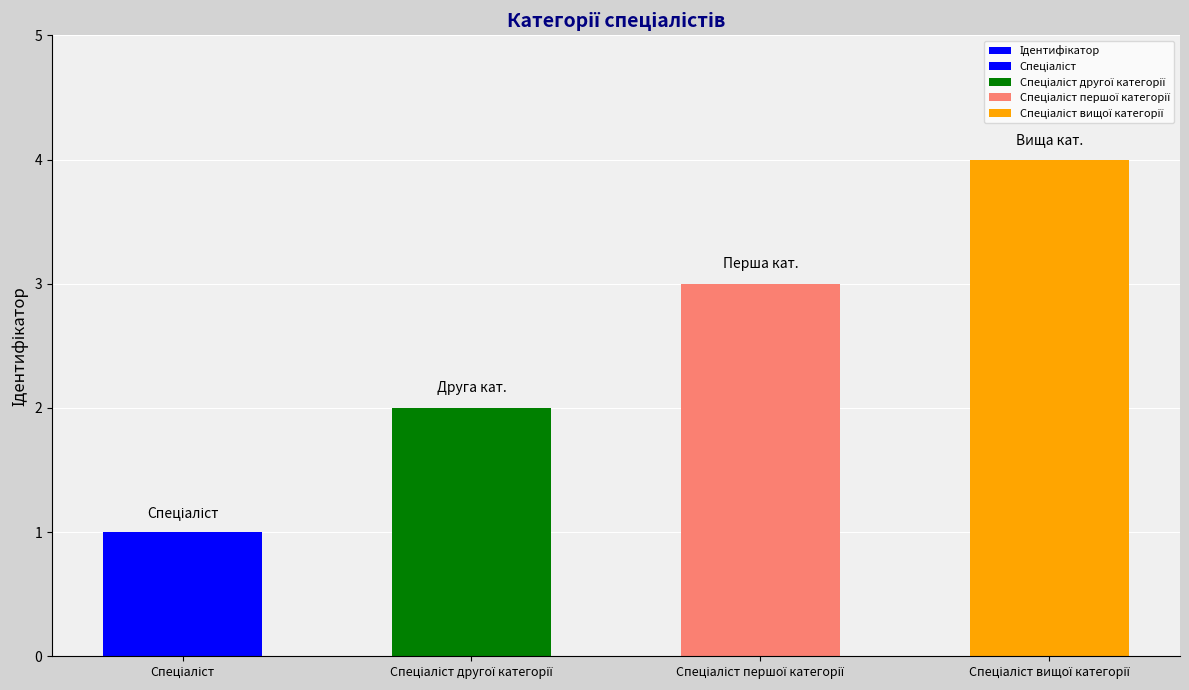

What is the maximum value shown in the chart?

4